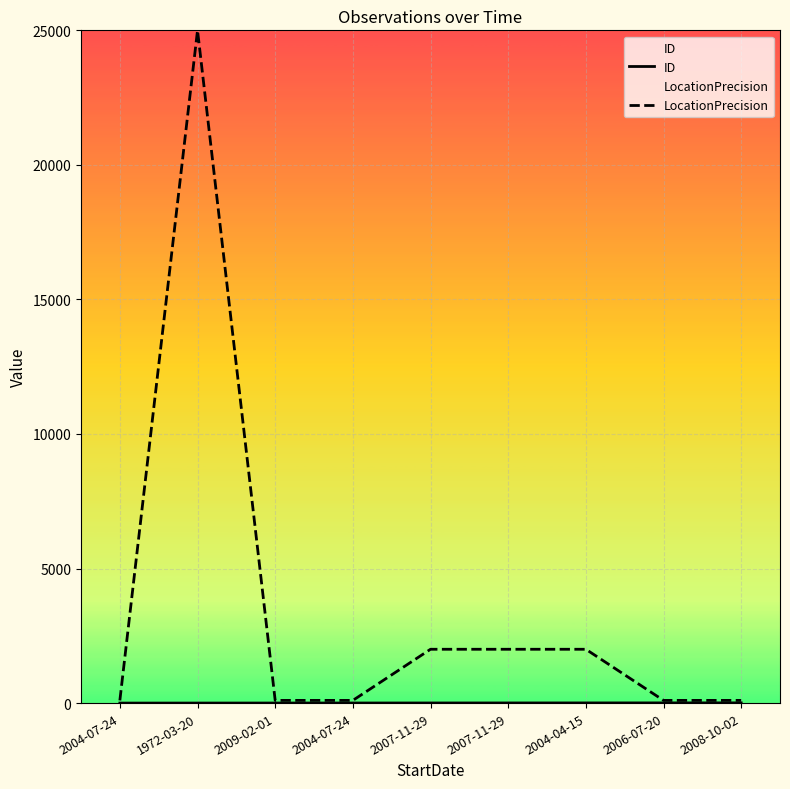

Does the chart display data point markers on the line(s)?

No